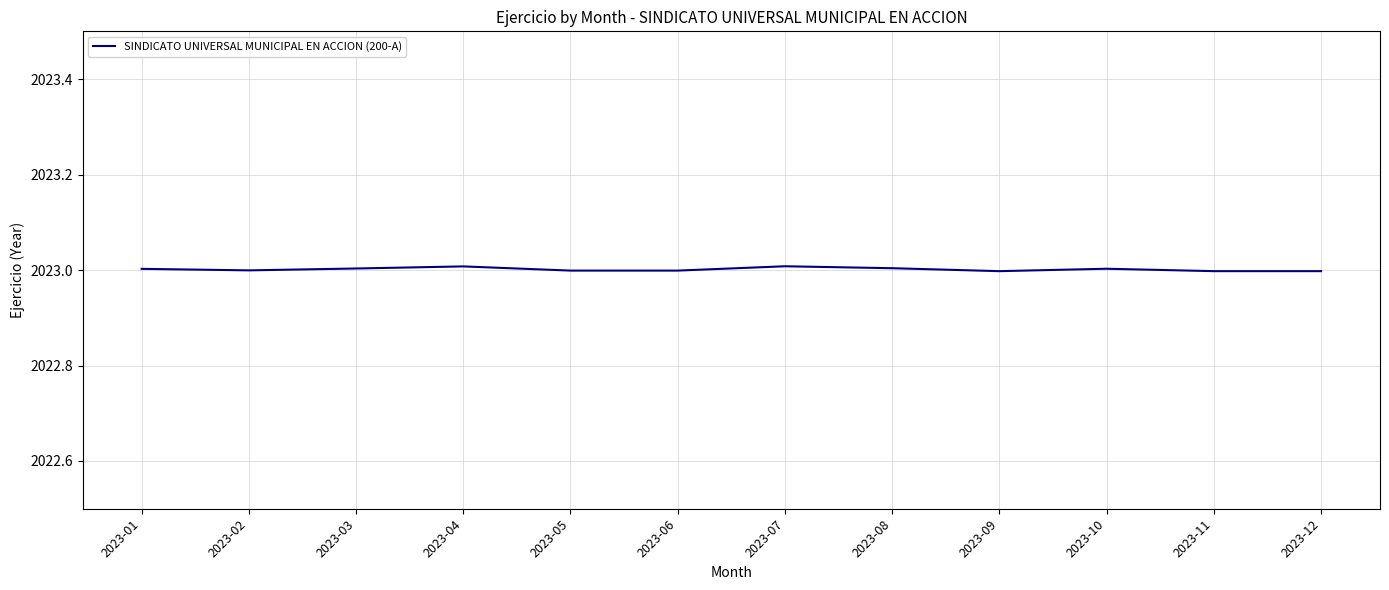

What is the sum of the values at 2023-12 and 2023-08?

4046.0